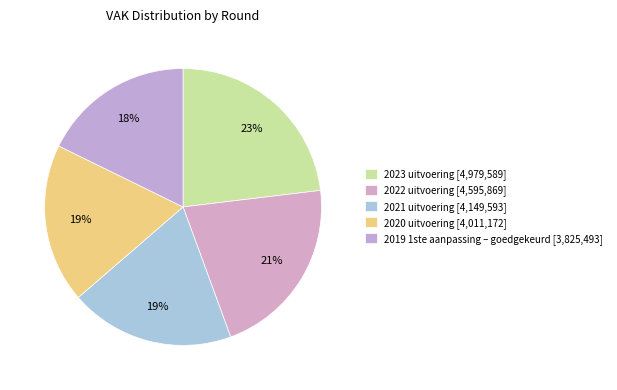

How many slices are in this pie chart?

5